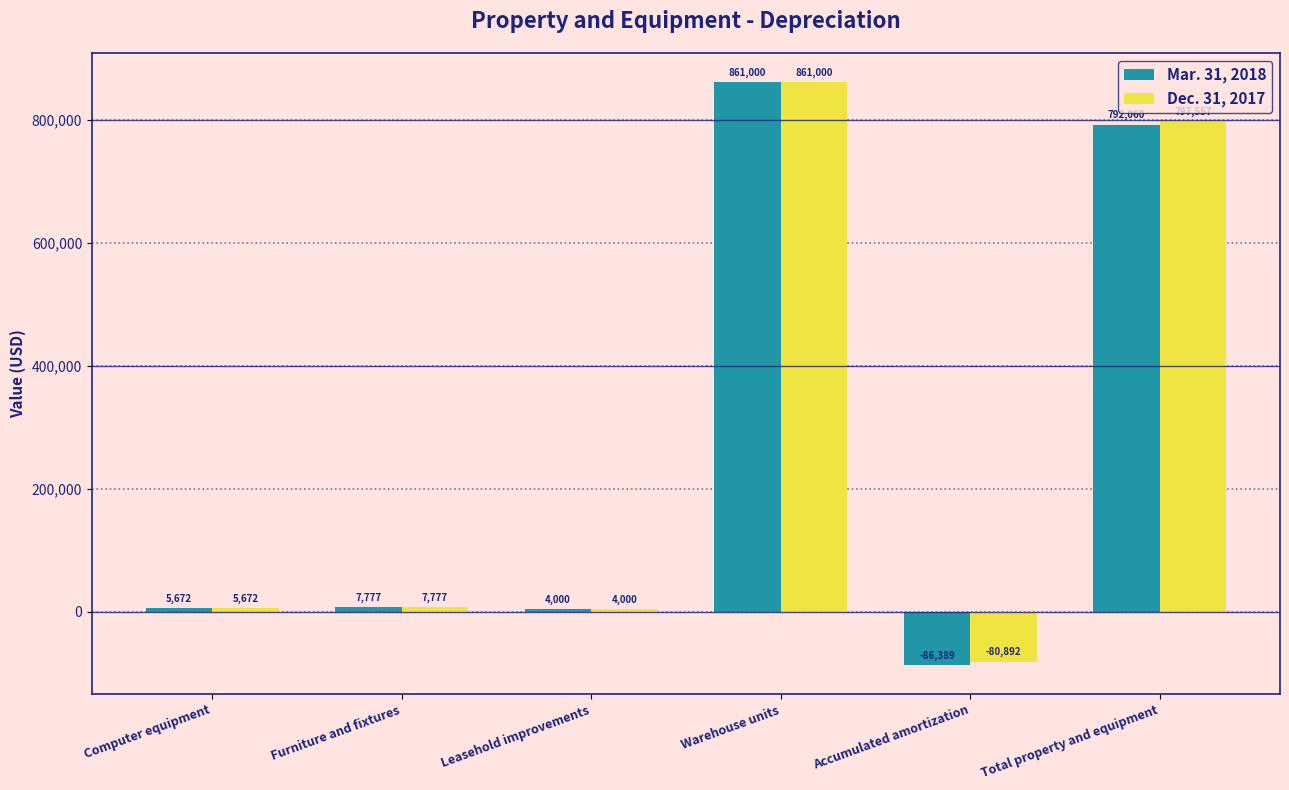

What is the sum of the Mar. 31, 2018 values at Computer equipment and Total property and equipment?

797732